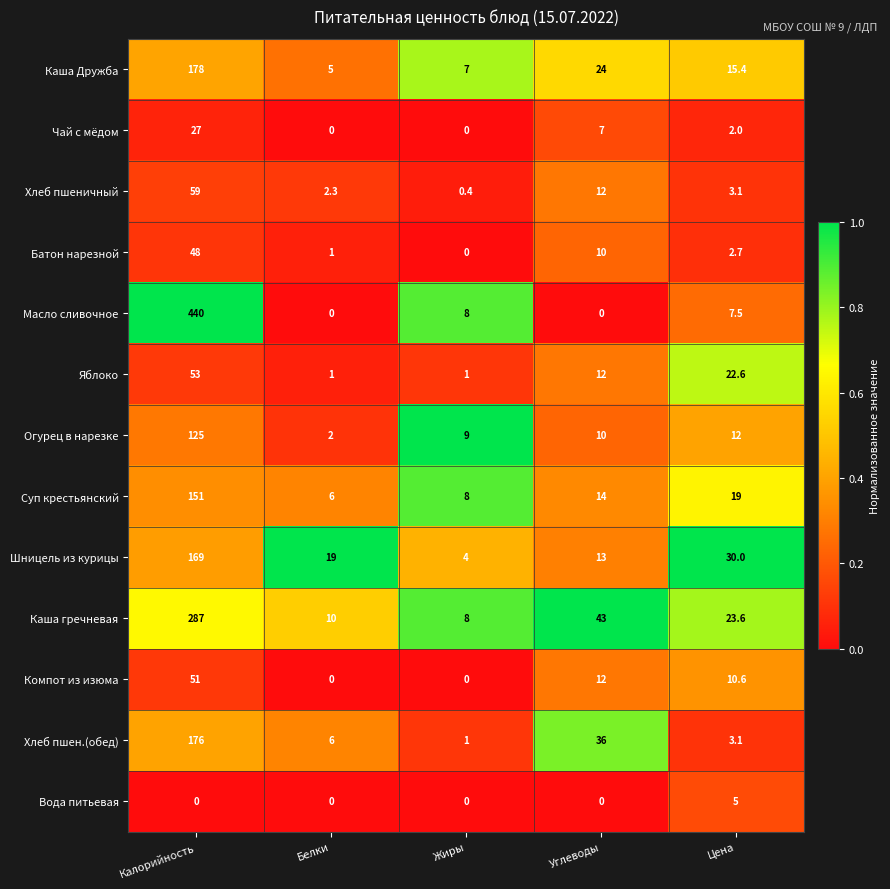

The value of Каша гречневая at Жиры is 12.1. True or false?

False